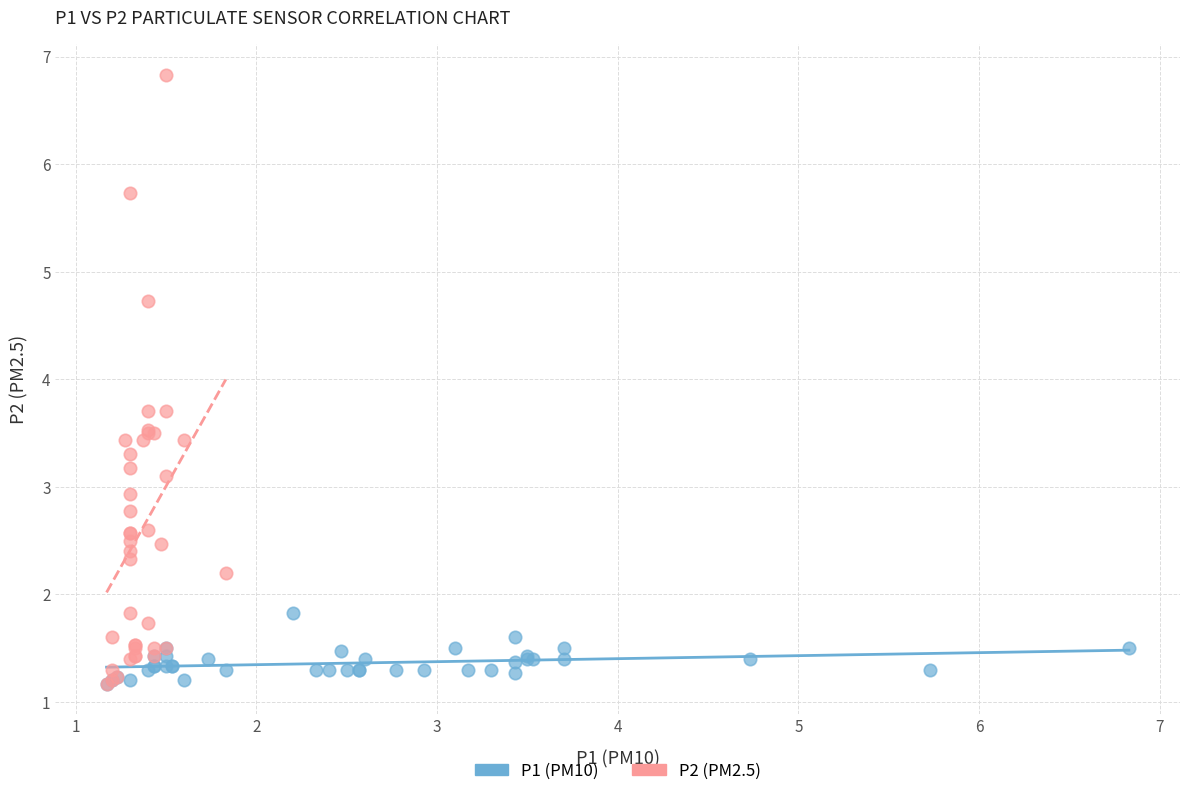

Which series reaches the maximum Y coordinate?

P2 (PM2.5)